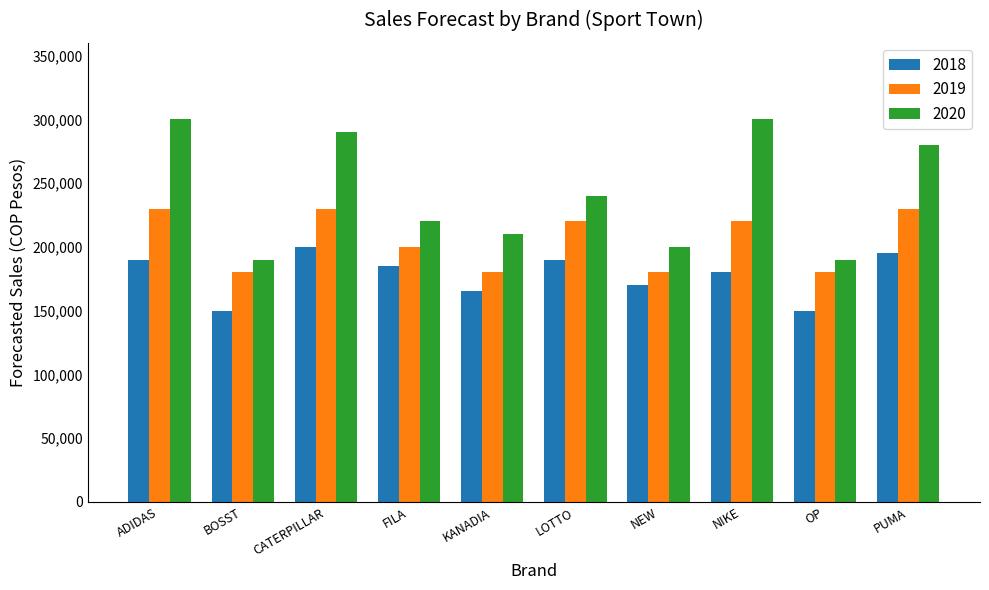

What is the difference between the maximum and minimum values in the 2019 series?

50000